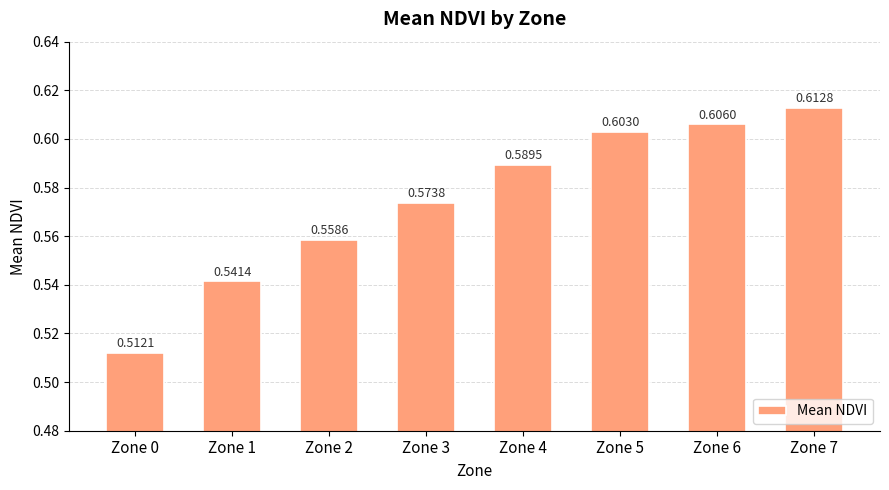

List the labels in order of value, smallest first.

Zone 0, Zone 1, Zone 2, Zone 3, Zone 4, Zone 5, Zone 6, Zone 7